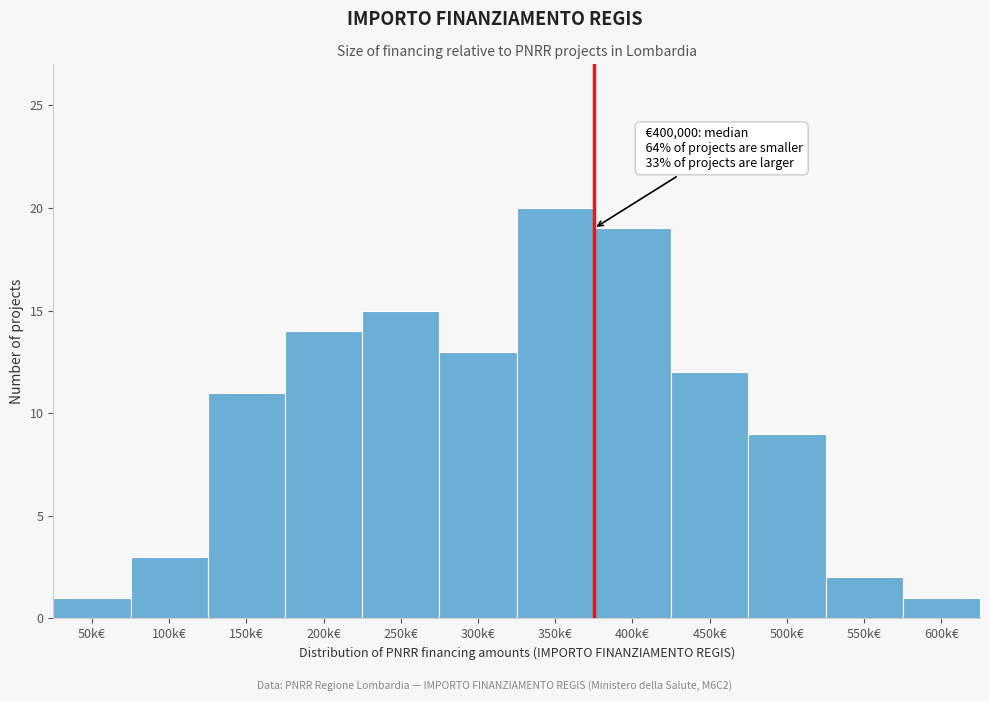

Reading left to right, transcribe all the data shown in this chart.

1	3	11	14	15	13	20	19	12	9	2	1